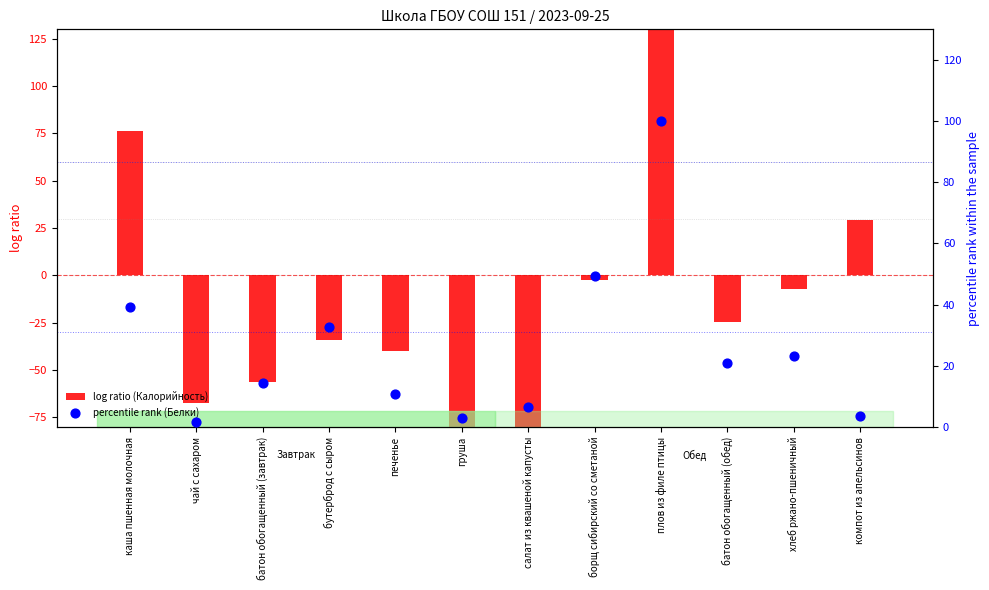

Which series has the largest total across all categories?

percentile rank (Белки)